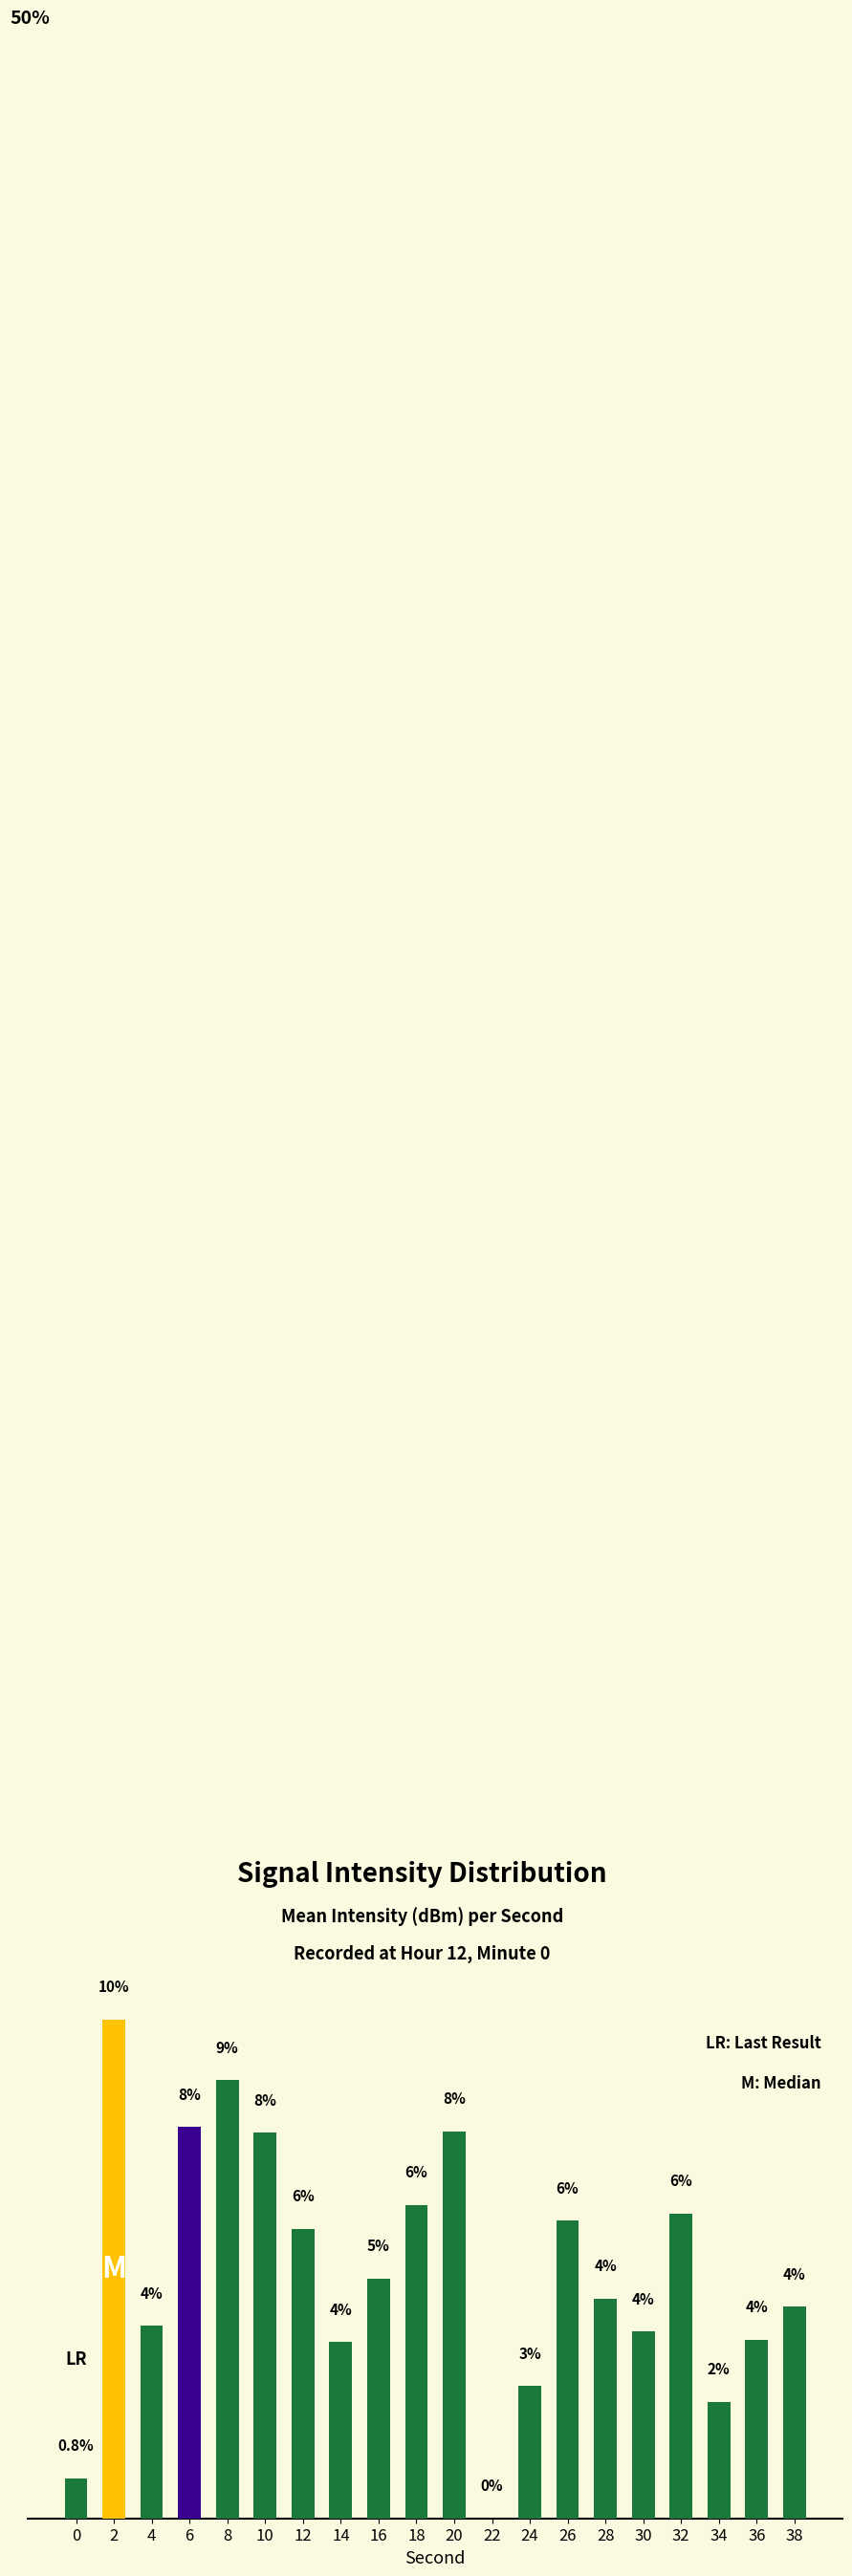

True or false: the data shows 9.2 at 32.

False